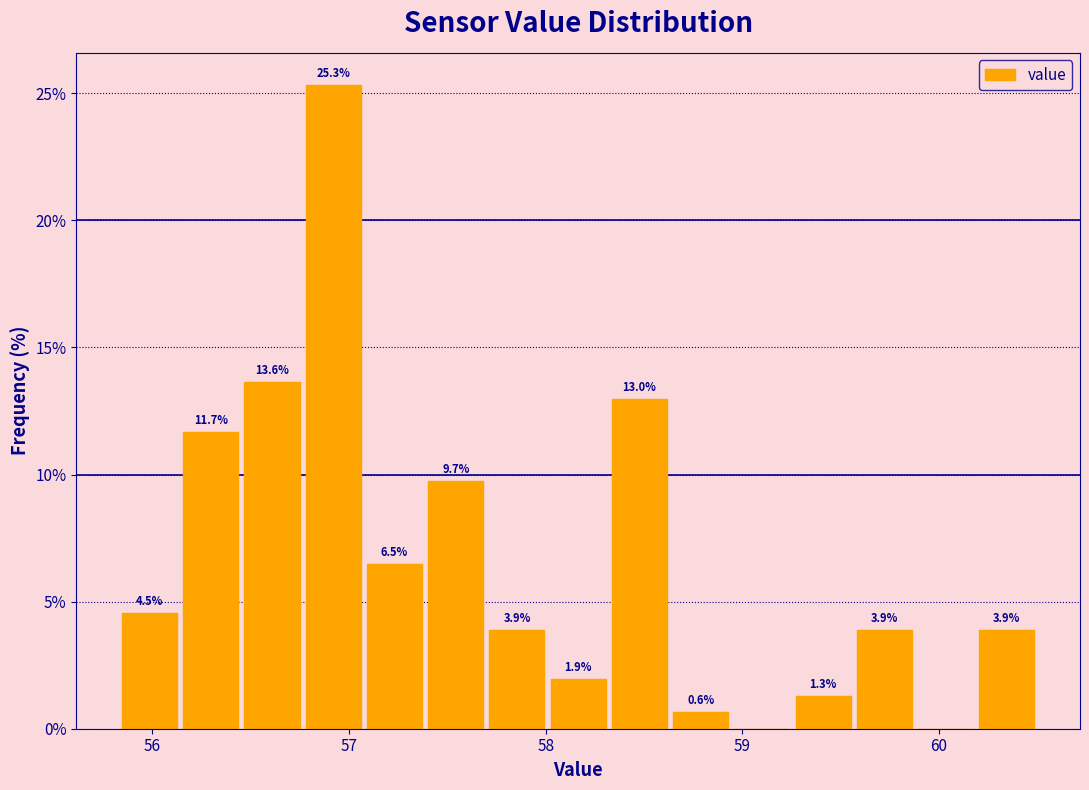

Around what value on the x-axis is the tallest bar? Give the approximate position of its centre, as read against the axis.

56.9